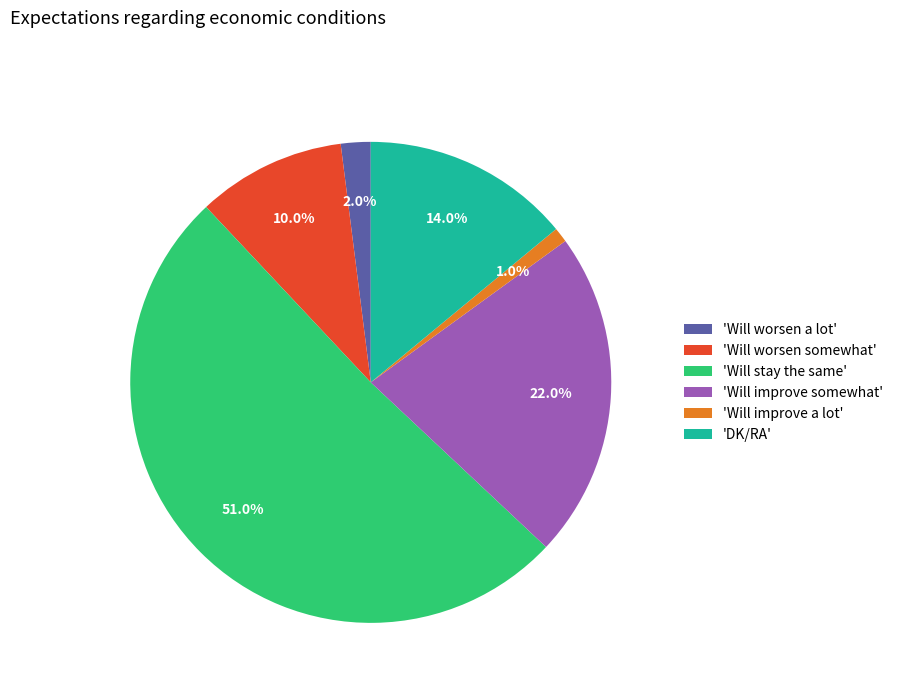

Do 'Will improve a lot' and 'DK/RA' together represent more than half of the pie?

No